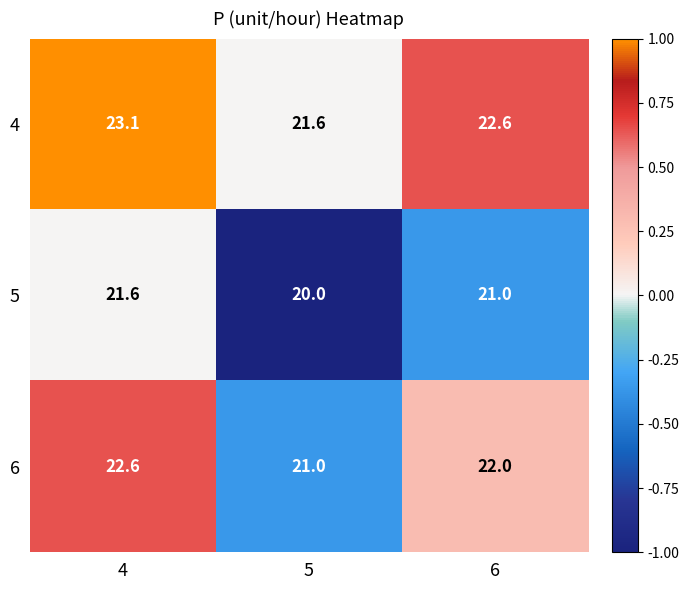

What is the average value of the 6 series?

21.9